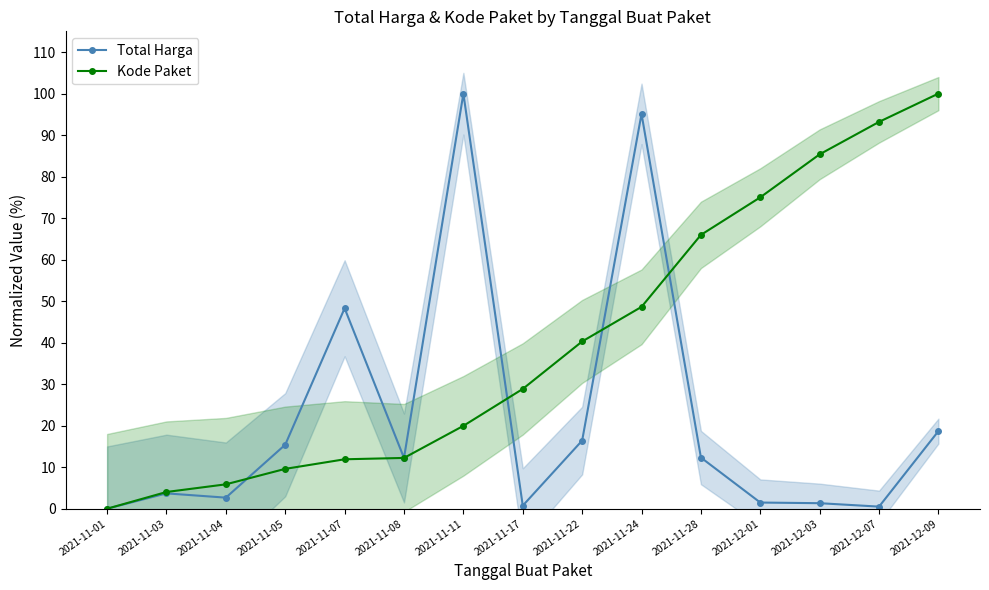

What is the greatest value displayed?

100.0